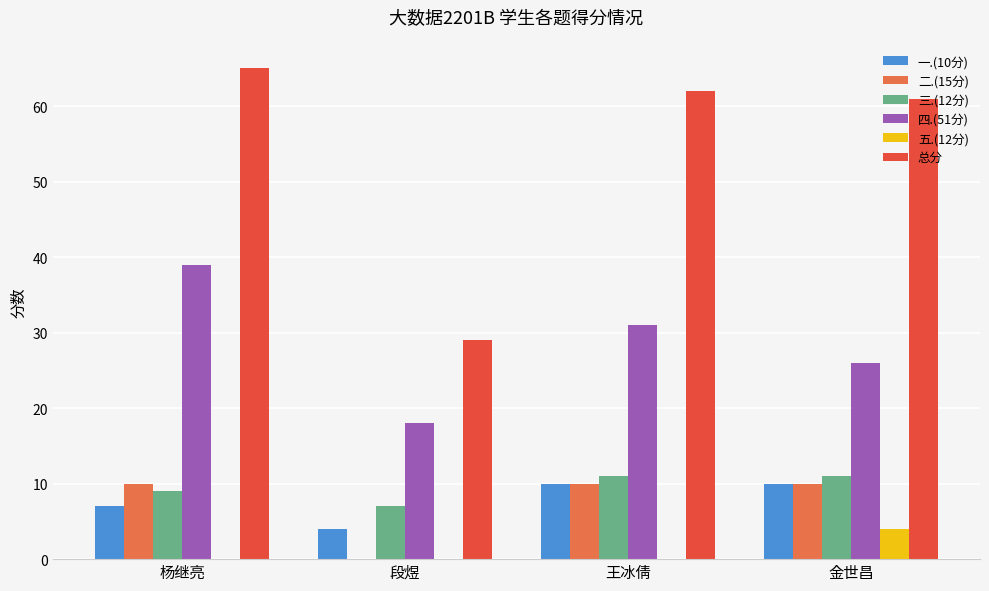

At which label is 总分 closest to 47?

金世昌